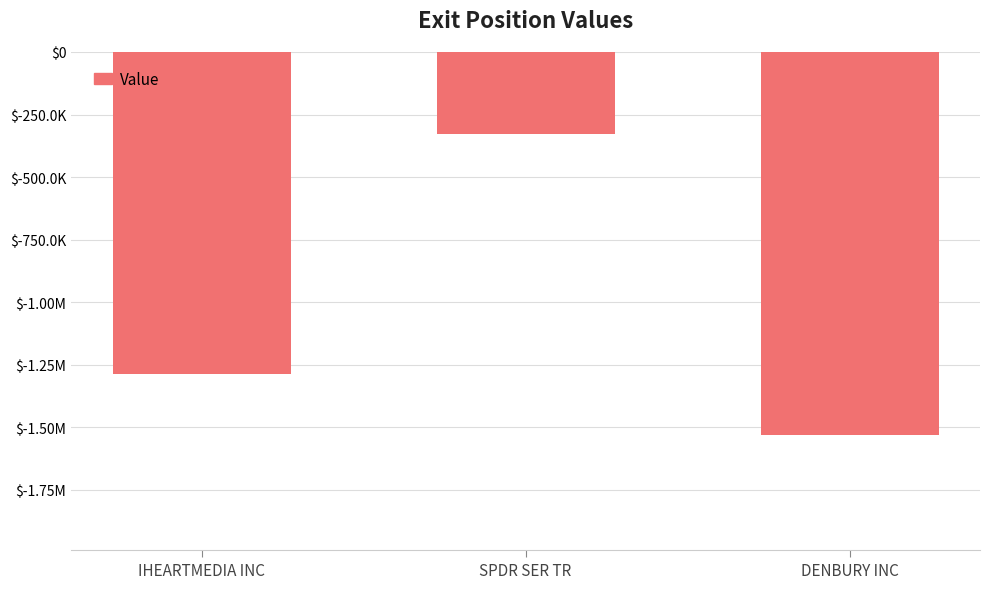

What is the minimum value shown in the chart?

-1531886